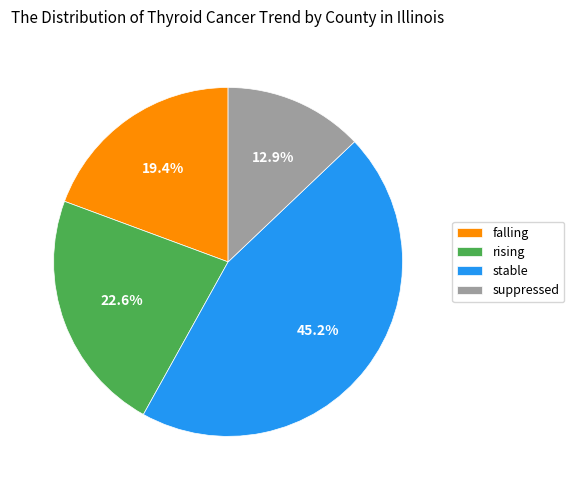

What is the largest slice in the pie chart?

stable